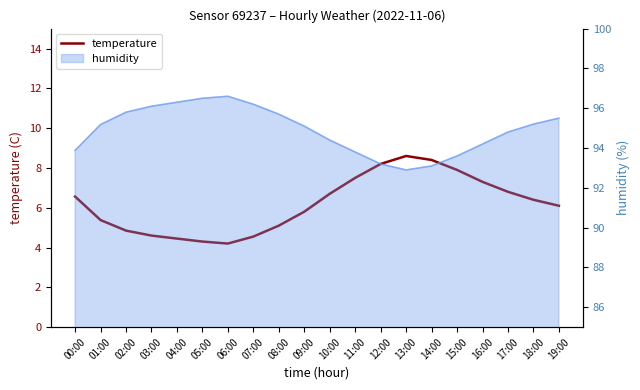

Approximately how many times larger is the value at 11:00 compared to 09:00?

1.3